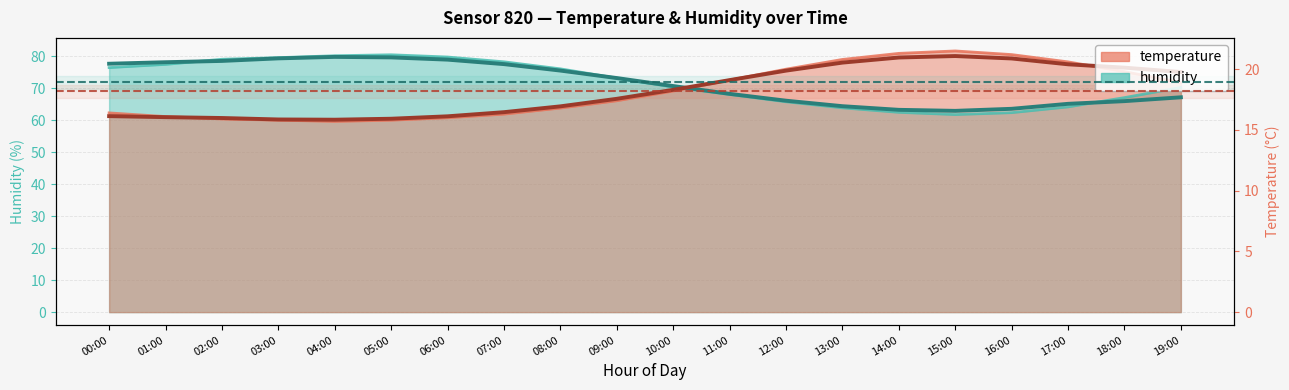

At which category is the sum across all series the highest?

15:00